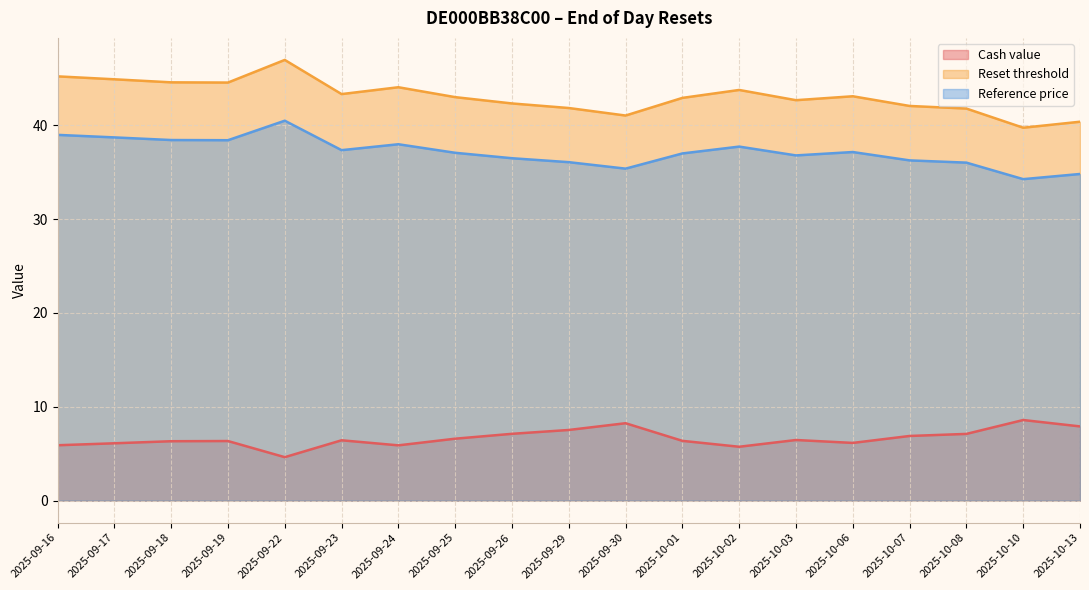

Reading left to right, what are all the values shown in this chart?

Cash value: 5.9	6.1	6.3	6.3	4.6	6.4	5.9	6.6	7.1	7.5	8.2	6.4	5.7	6.5	6.2	6.9	7.1	8.6	7.9
Reset threshold: 45.2	44.9	44.6	44.6	47.0	43.3	44.1	43.0	42.3	41.9	41.1	42.9	43.8	42.7	43.1	42.1	41.8	39.8	40.4
Reference price: 39.0	38.7	38.4	38.4	40.5	37.4	38.0	37.1	36.5	36.1	35.4	37.0	37.7	36.8	37.2	36.3	36.0	34.3	34.8